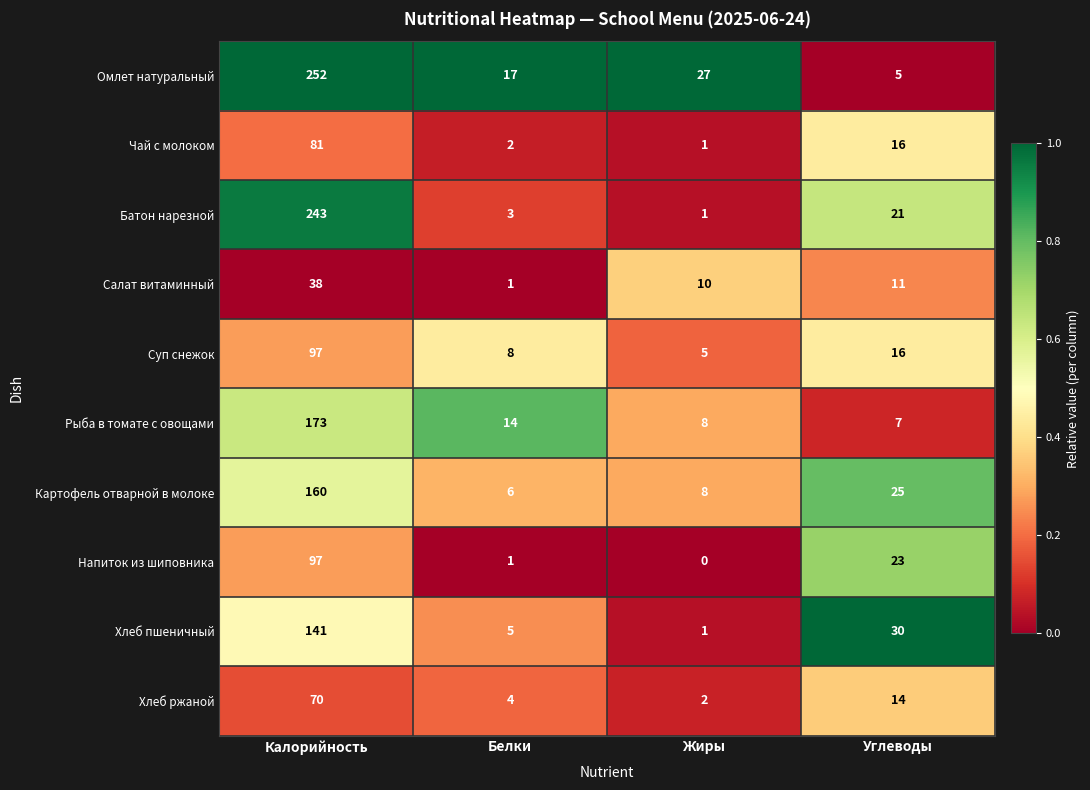

The value of Рыба в томате с овощами at Углеводы is 7. True or false?

True